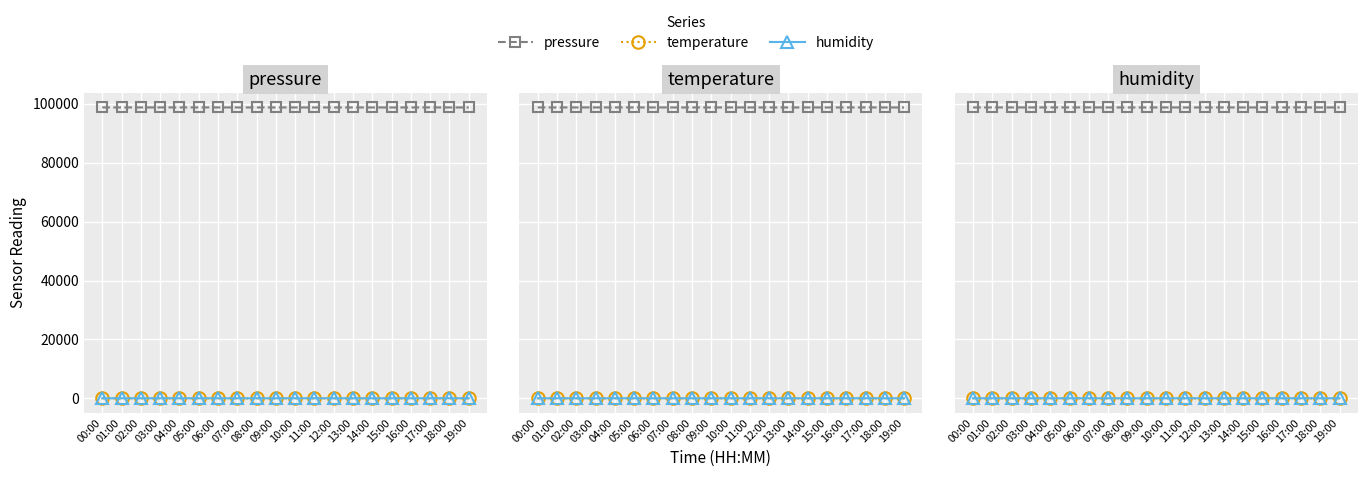

Is it true that temperature equals 17.8 at 16:00?

True